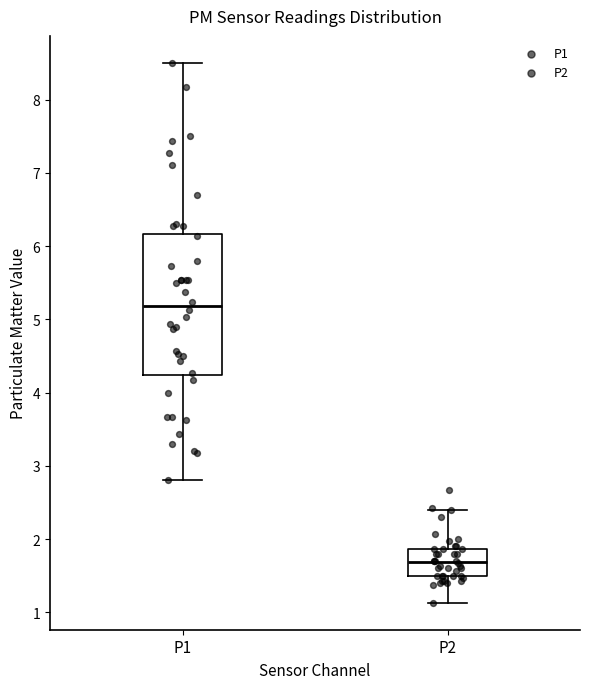

Reading left to right, read every box against the y-axis: the position of its median line, the range the box covers, and the ends of its whiskers. The values are not printed on the chart, so give them approximately, as read against the axis.

P1: median 5.2, box 4.2 to 6.2, whiskers 2.8 to 8.5
P2: median 1.7, box 1.5 to 1.9, whiskers 1.1 to 2.4